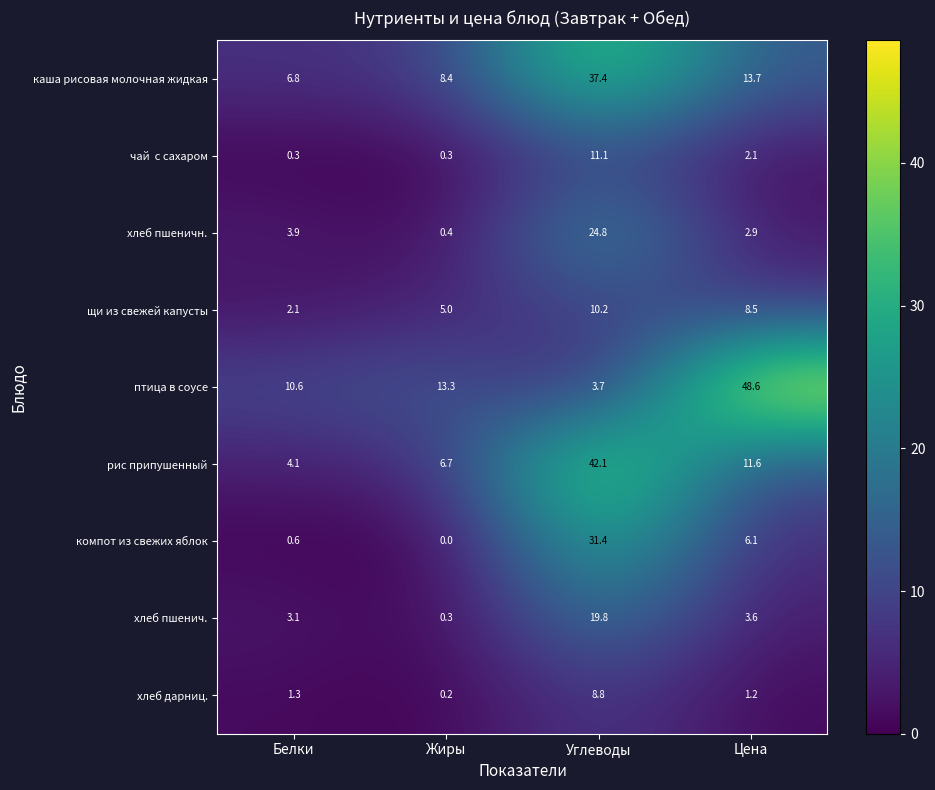

What is the sum of the компот из свежих яблок values at Цена and Жиры?

6.1